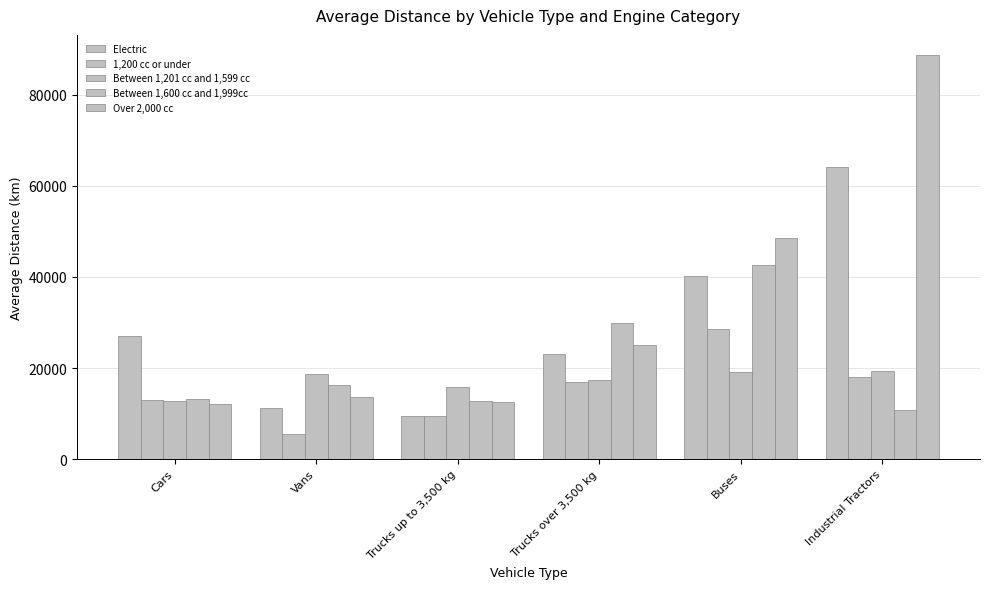

How many bars are there in each group?

5